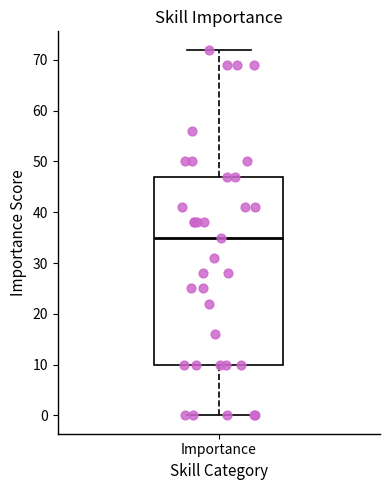

Read this box plot against the y-axis: the position of the median line, the range covered by the box, and the ends of both whiskers. The values are not printed on the chart, so give them approximately, as read against the axis.

median 35, box 10 to 47, whiskers 0 to 72